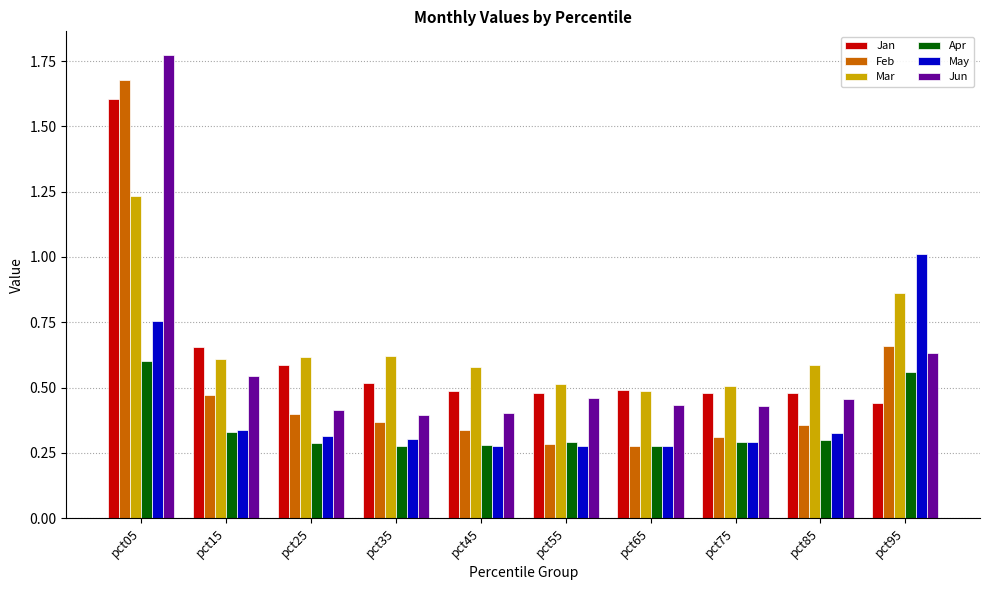

What is the sum of all Jan values?

6.2